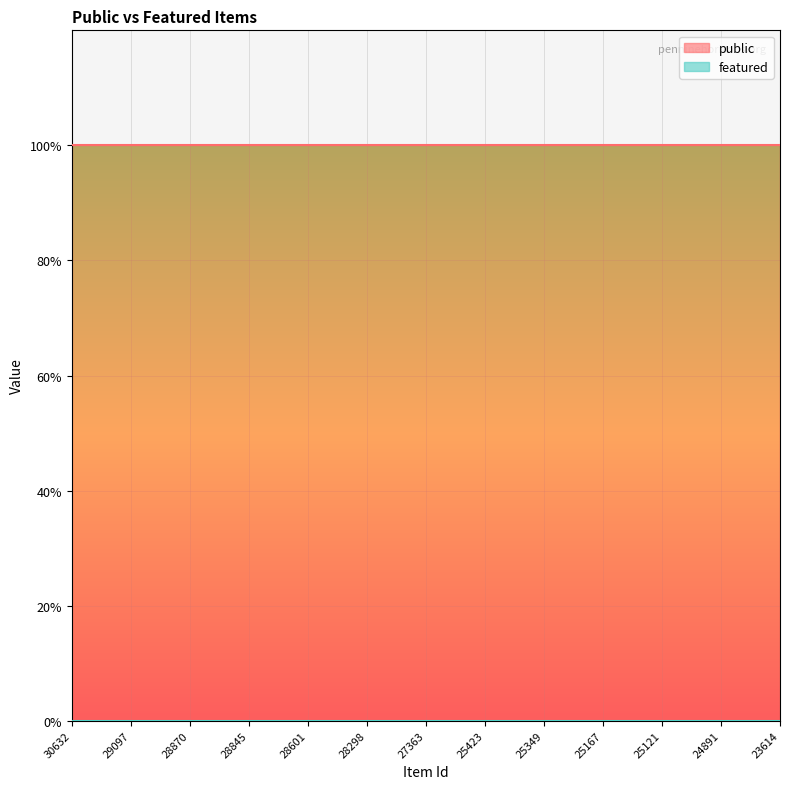

True or false: public has a value of 0 at 24881.

False